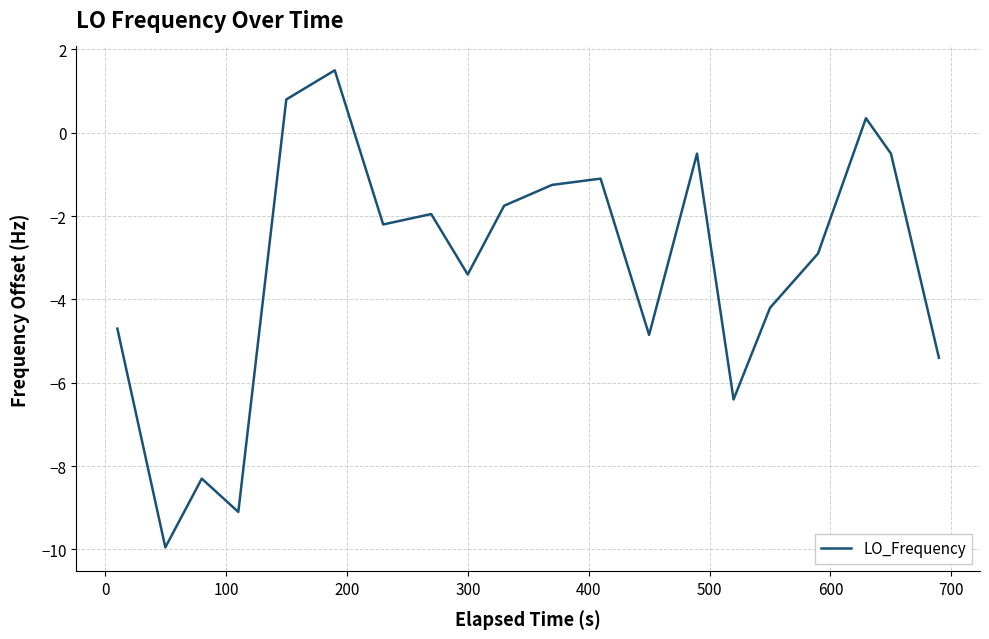

What is the sum of all values?

-65.8